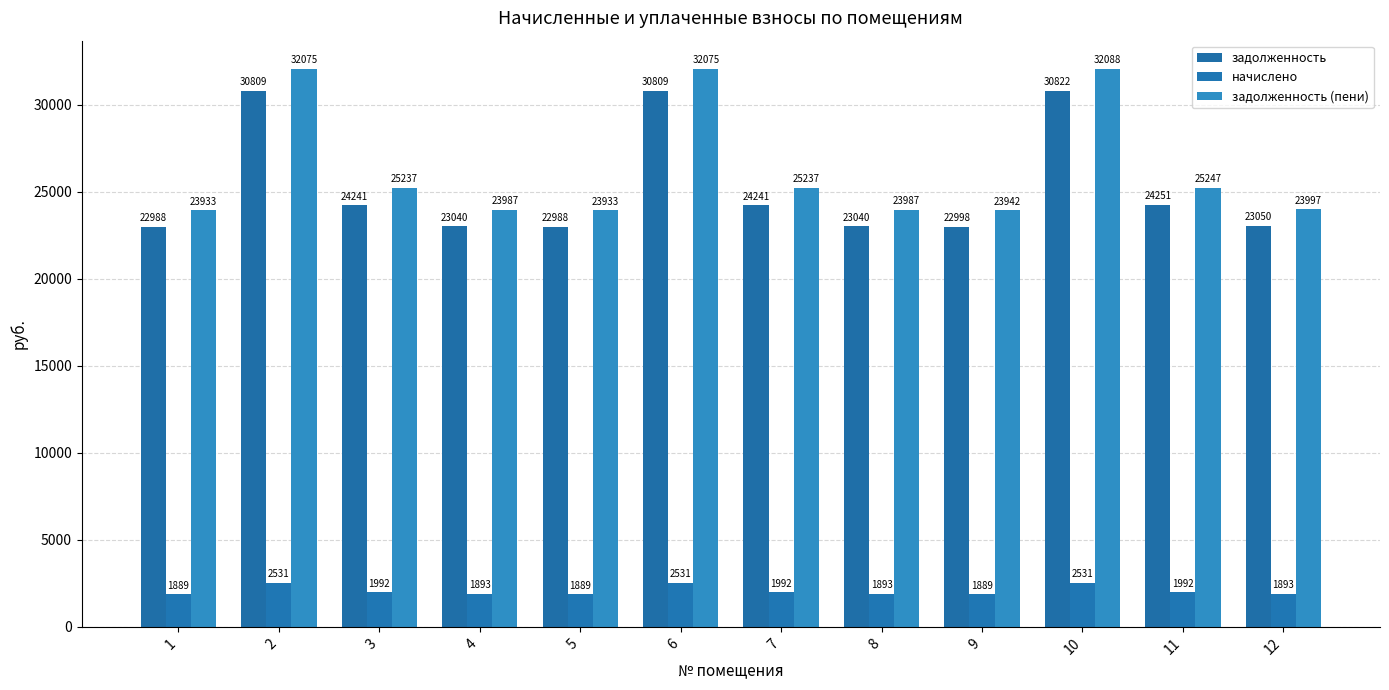

What is the total value across all series at 12?

48941.6